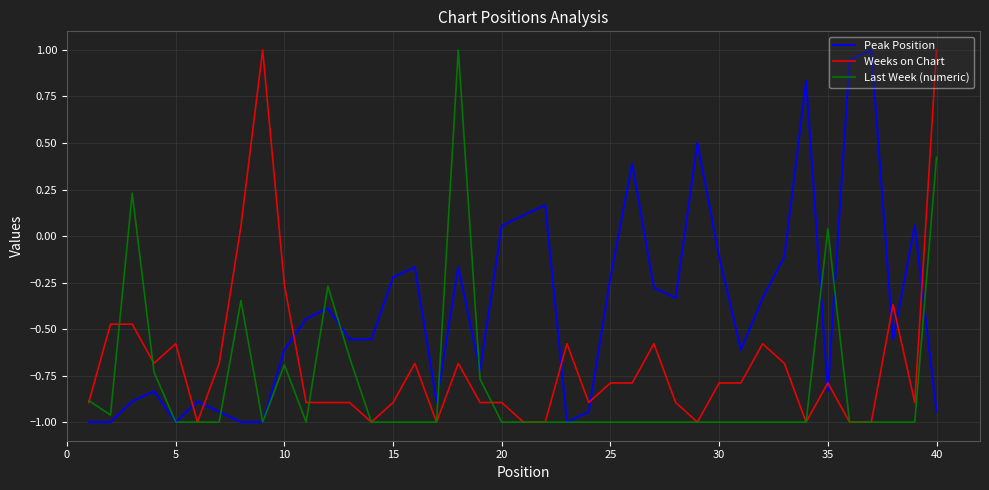

What is the maximum value shown in the chart?

1.0